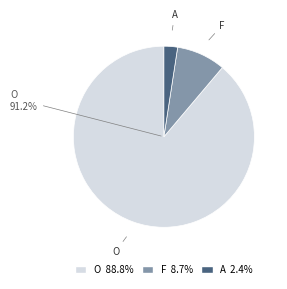

Which slice is the largest?

O